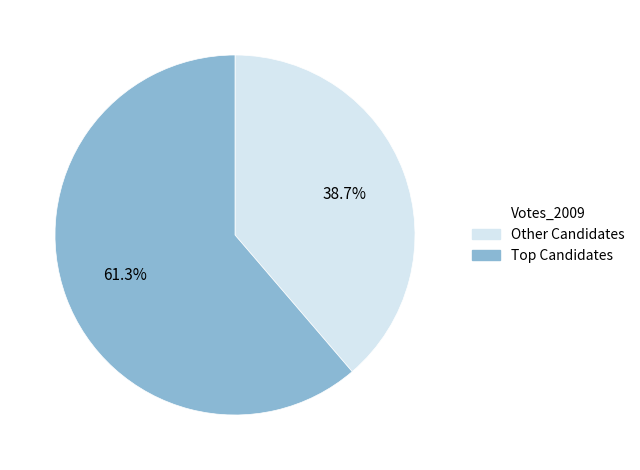

Is there a majority slice in this chart?

Yes